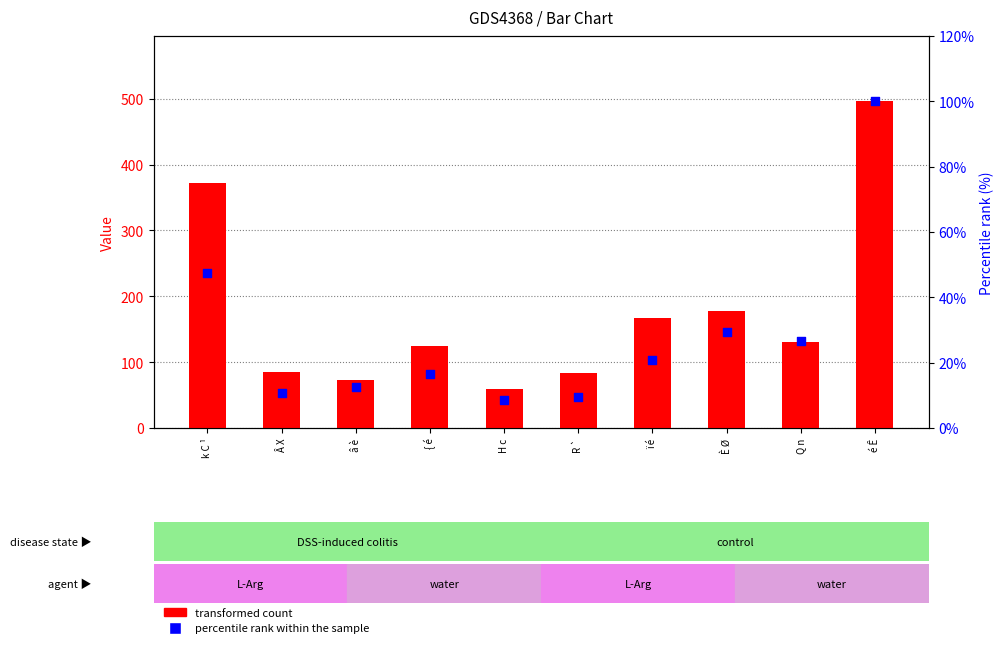

At which category is the sum across all series the highest?

é Ê